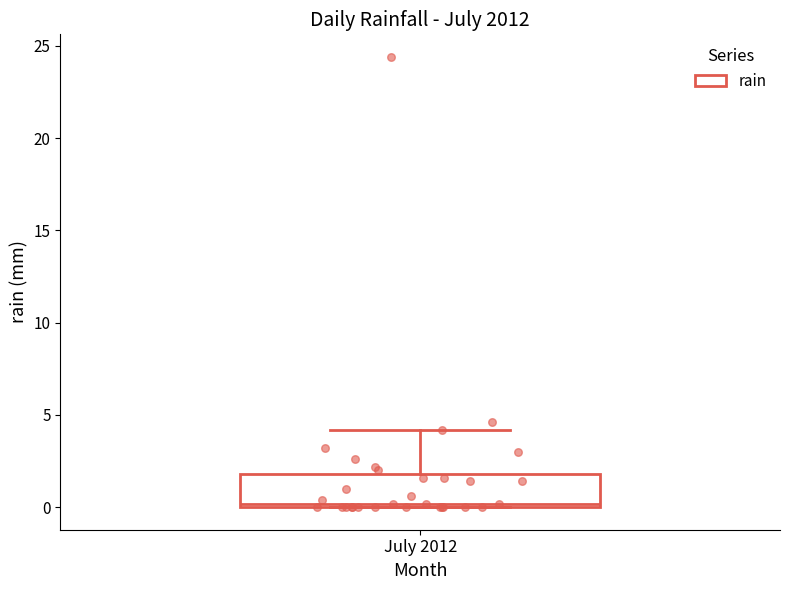

Read this box plot against the y-axis: the position of the median line, the range covered by the box, and the ends of both whiskers. The values are not printed on the chart, so give them approximately, as read against the axis.

median 0 (just above the box's lower edge), box 0 to 2, whiskers 0 to 4